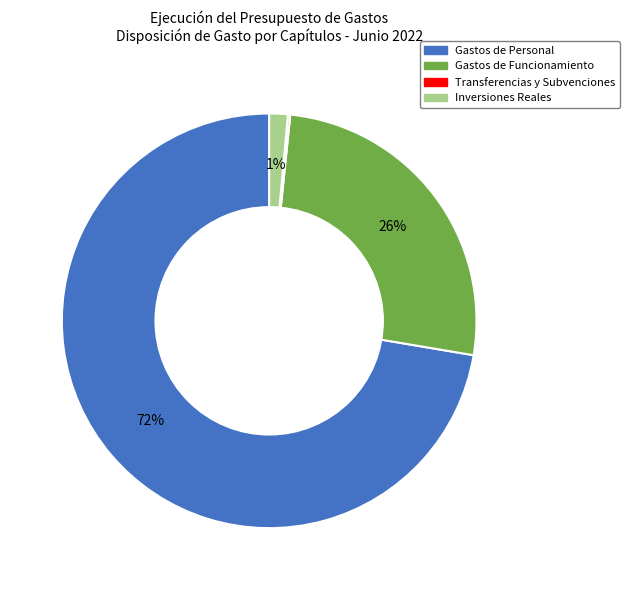

Is there any slice that represents more than half of the pie?

Yes